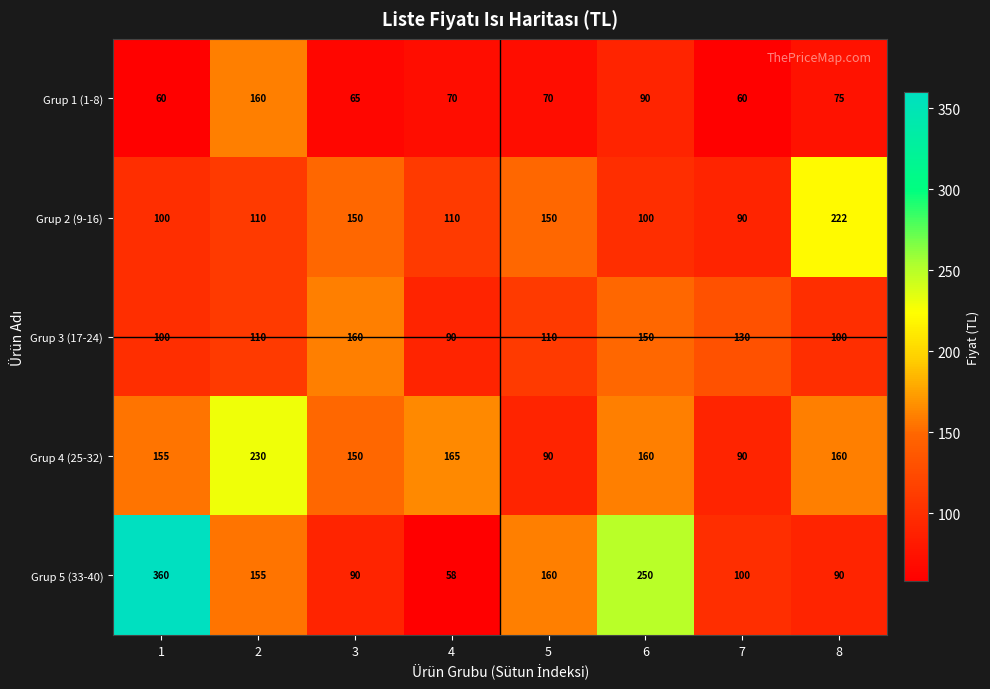

True or false: Grup 1 (1-8) has a value of 60 at 1.

True